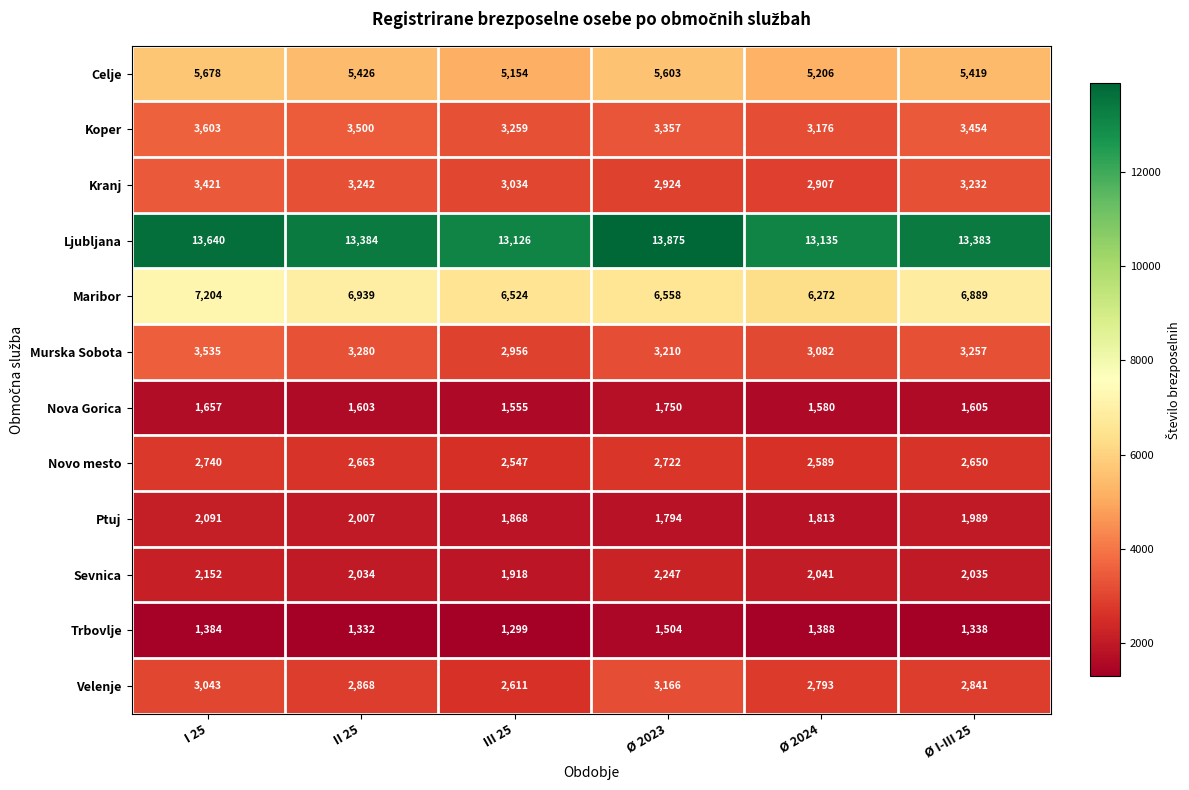

At how many categories does at least one series exceed 8383?

6